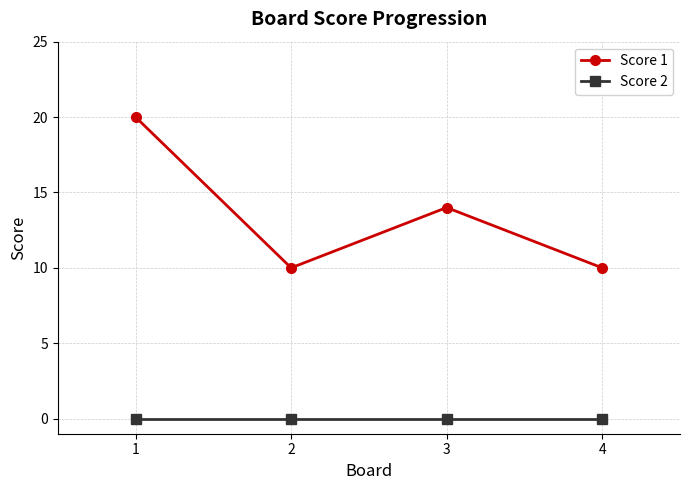

What is the maximum value for Score 1?

20